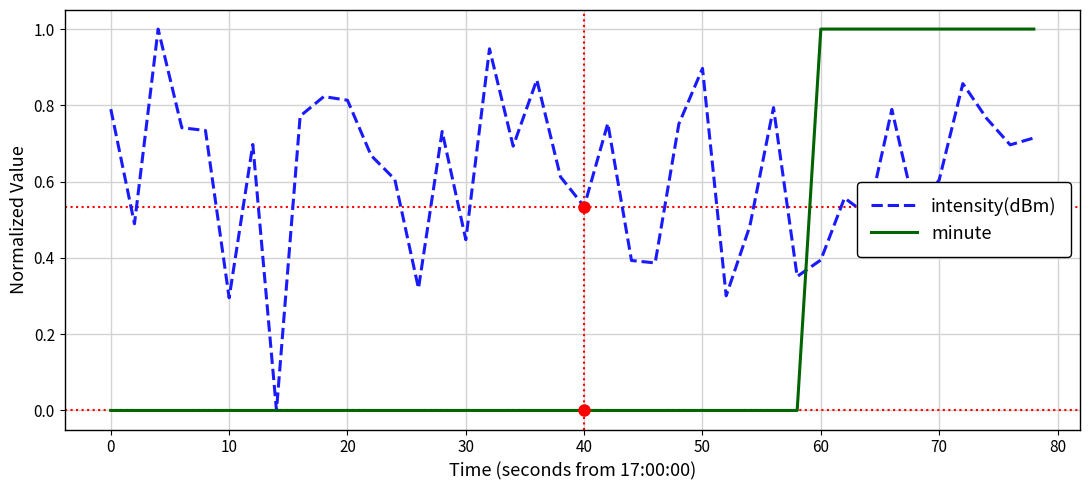

Which series has the largest total across all categories?

intensity(dBm)